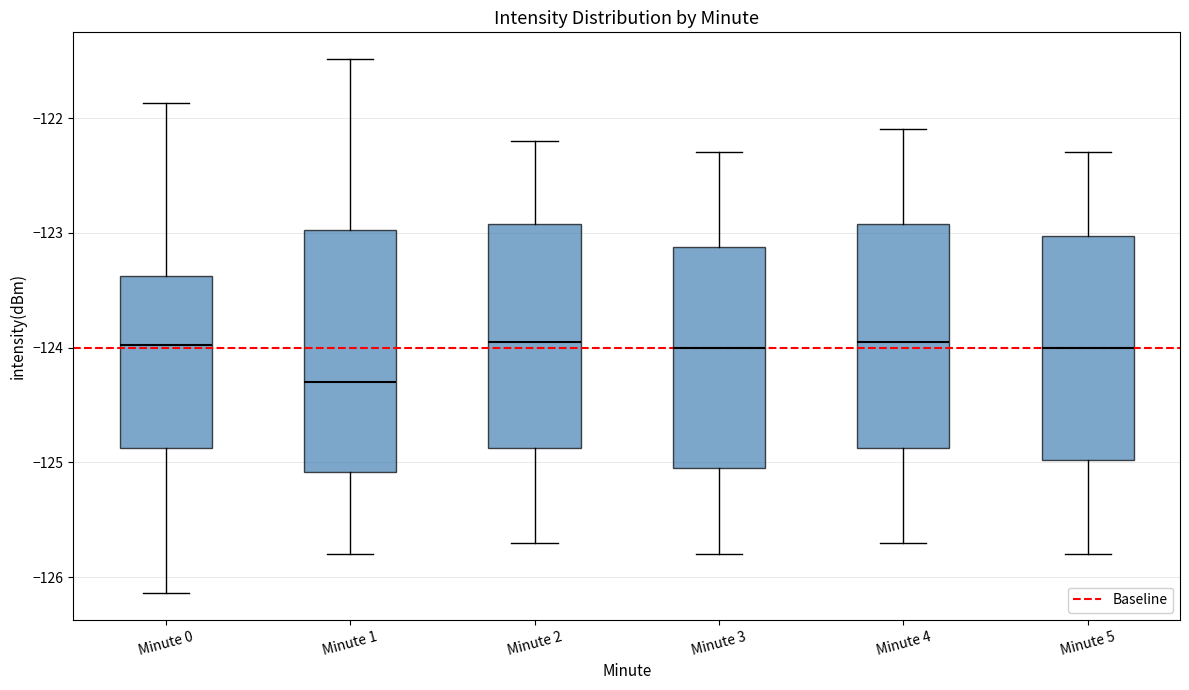

Reading left to right, transcribe this box plot: for each box, give where its median line is, the range the box spans, and where its two whiskers end, as read against the y-axis. The values are not printed on the chart, so give them approximately, as read against the axis.

Minute 0: median -124.0, box -124.9 to -123.4, whiskers -126.1 to -121.9
Minute 1: median -124.3, box -125.1 to -123.0, whiskers -125.8 to -121.5
Minute 2: median -123.9, box -124.9 to -122.9, whiskers -125.7 to -122.2
Minute 3: median -124.0, box -125.0 to -123.1, whiskers -125.8 to -122.3
Minute 4: median -123.9, box -124.9 to -122.9, whiskers -125.7 to -122.1
Minute 5: median -124.0, box -125.0 to -123.0, whiskers -125.8 to -122.3